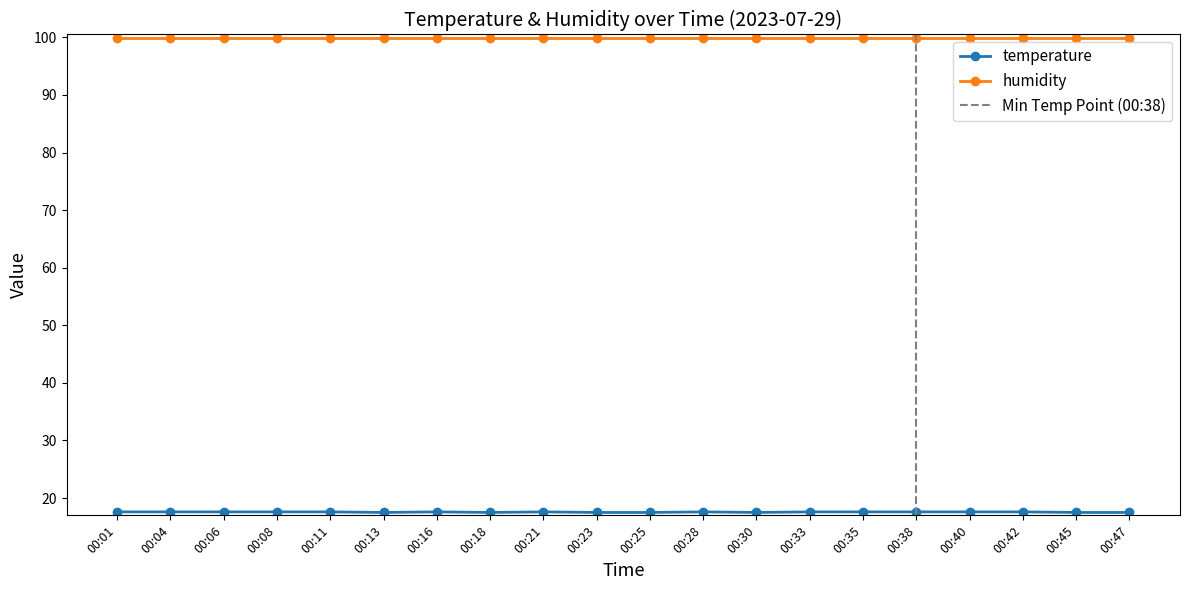

At which category does the chart reach its peak across all series?

00:01